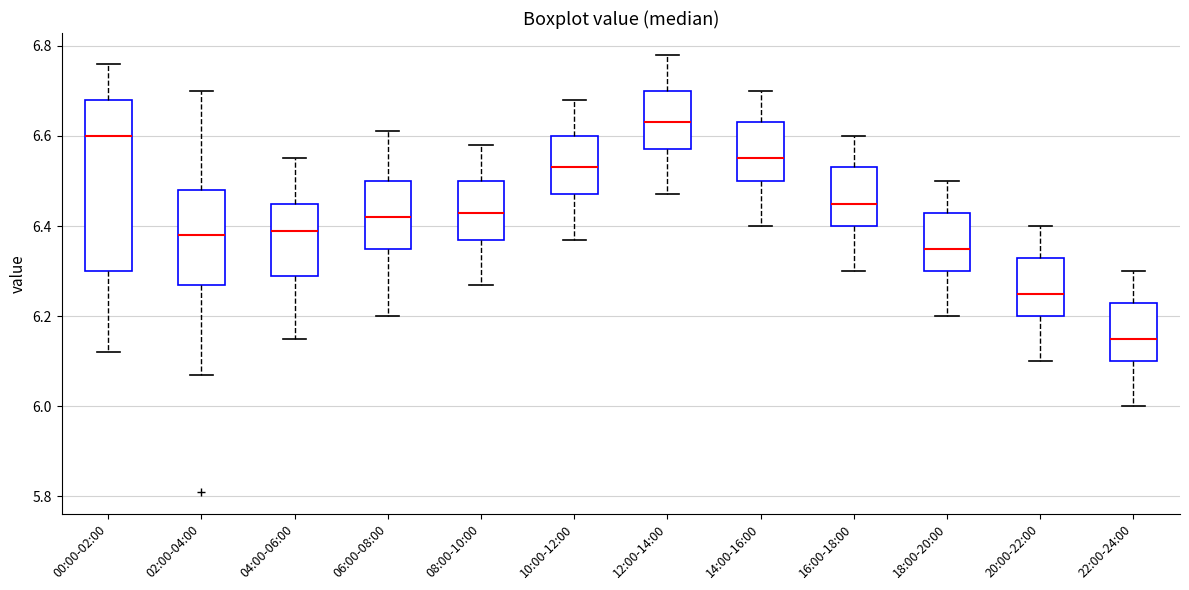

Reading left to right, transcribe this box plot: for each box, give where its median line is, the range the box spans, and where its two whiskers end, as read against the y-axis. The values are not printed on the chart, so give them approximately, as read against the axis.

00:00-02:00: median 6.60, box 6.30 to 6.68, whiskers 6.12 to 6.76
02:00-04:00: median 6.38, box 6.28 to 6.48, whiskers 6.08 to 6.70
04:00-06:00: median 6.40, box 6.30 to 6.46, whiskers 6.16 to 6.56
06:00-08:00: median 6.42, box 6.36 to 6.50, whiskers 6.20 to 6.62
08:00-10:00: median 6.44, box 6.38 to 6.50, whiskers 6.28 to 6.58
10:00-12:00: median 6.54, box 6.48 to 6.60, whiskers 6.38 to 6.68
12:00-14:00: median 6.64, box 6.58 to 6.70, whiskers 6.48 to 6.78
14:00-16:00: median 6.56, box 6.50 to 6.64, whiskers 6.40 to 6.70
16:00-18:00: median 6.46, box 6.40 to 6.54, whiskers 6.30 to 6.60
18:00-20:00: median 6.36, box 6.30 to 6.44, whiskers 6.20 to 6.50
20:00-22:00: median 6.26, box 6.20 to 6.34, whiskers 6.10 to 6.40
22:00-24:00: median 6.16, box 6.10 to 6.24, whiskers 6.00 to 6.30